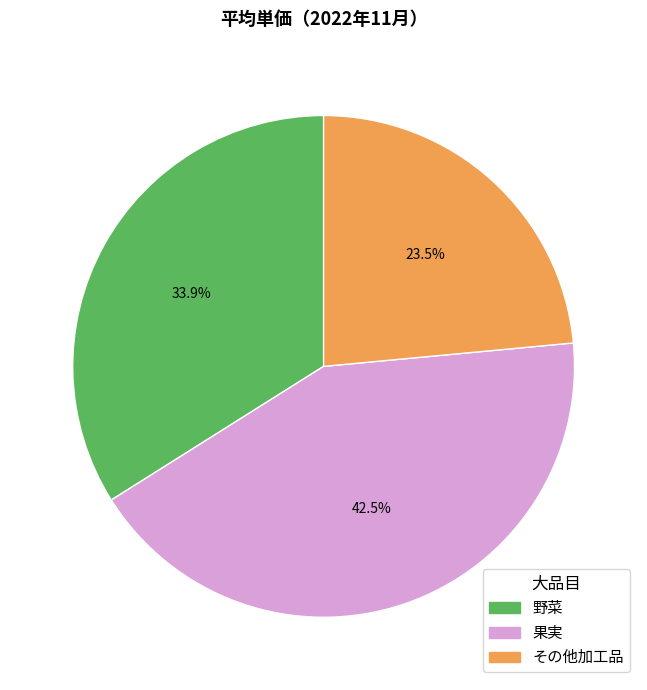

Is there a majority slice in this chart?

No